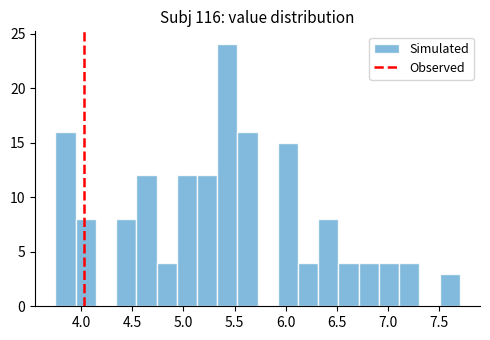

Around what value on the x-axis is the tallest bar? Give the approximate position of its centre, as read against the axis.

5.45